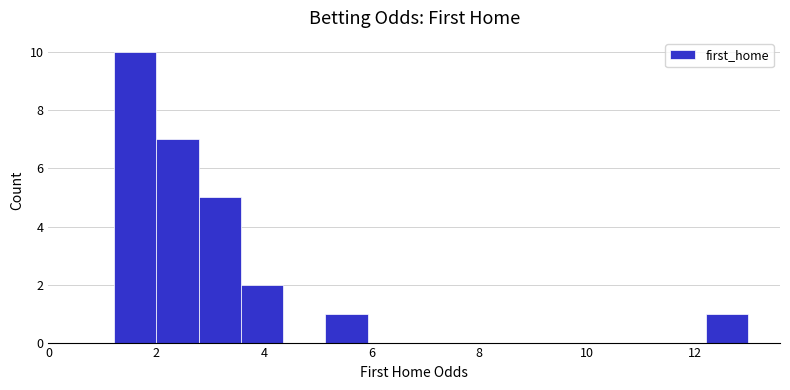

Read against the x-axis, roughly where is the centre of the tallest bar?

1.6